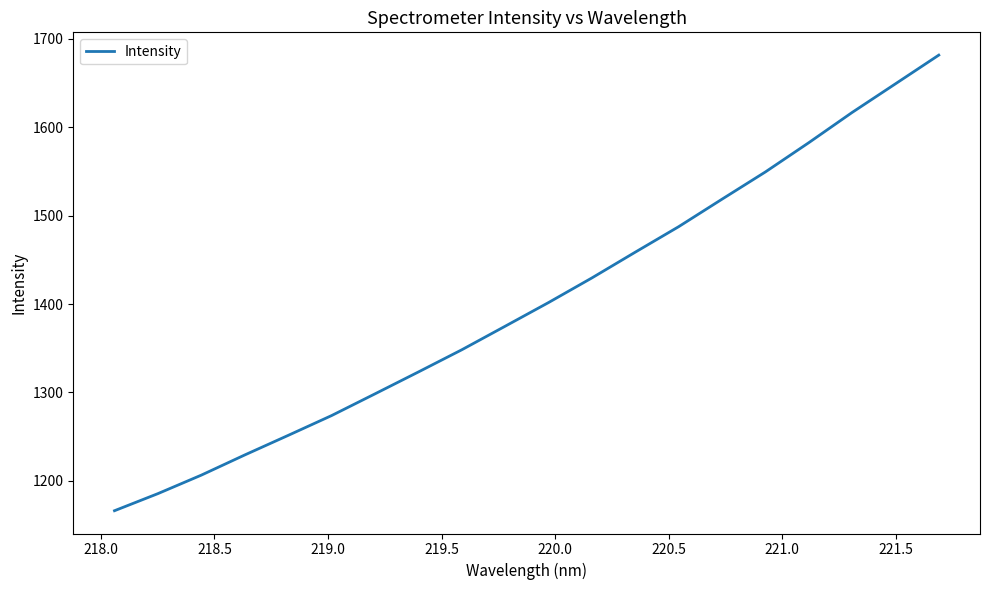

What is the smallest value displayed?

1166.0